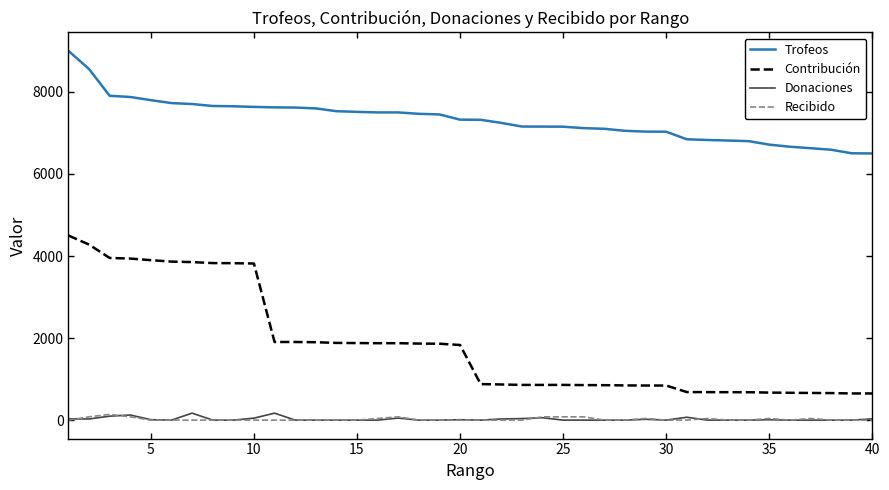

True or false: Donaciones and Trofeos cross at least once.

False